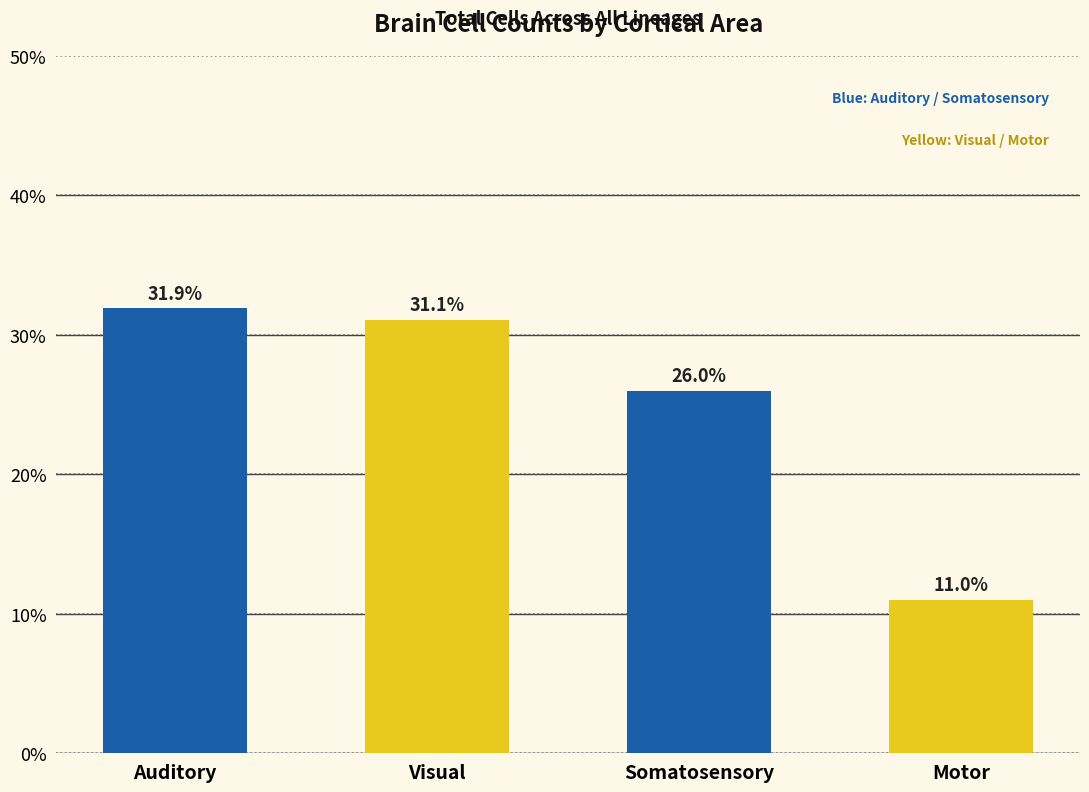

How many bars are there in total?

4